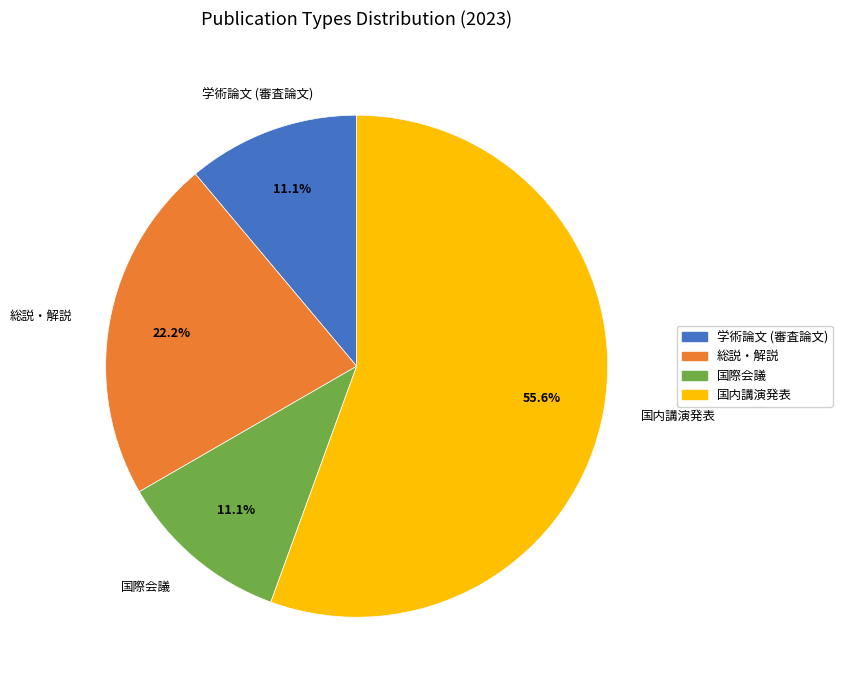

How many segments does this pie chart have?

4